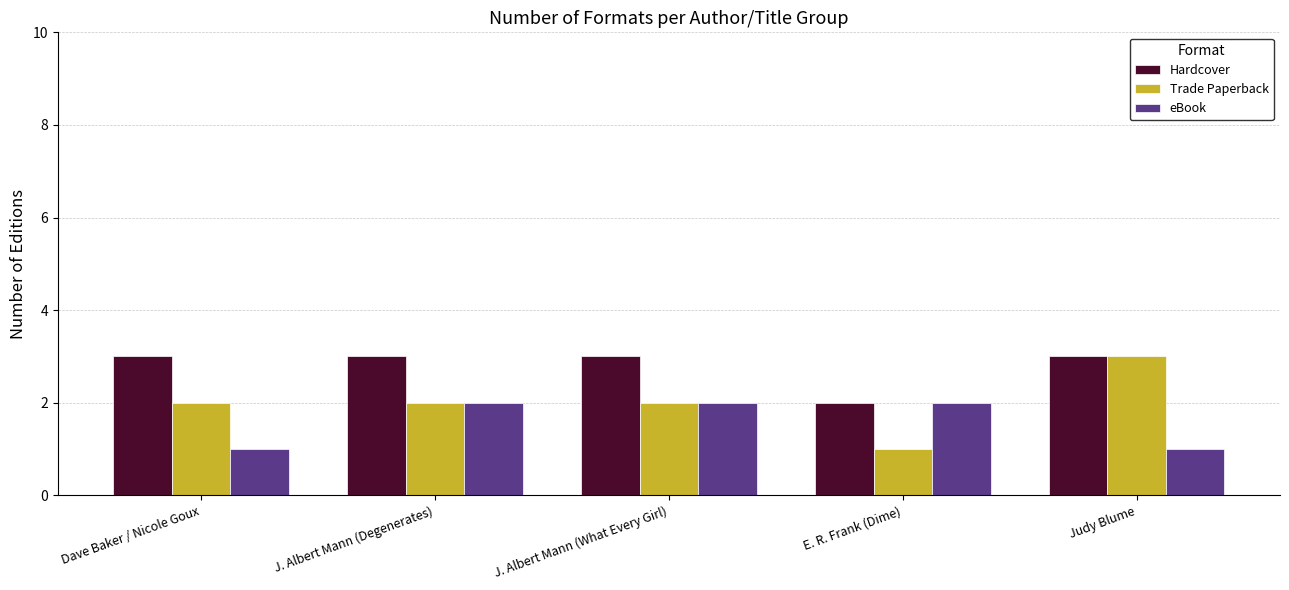

What is the sum of all Hardcover values?

14